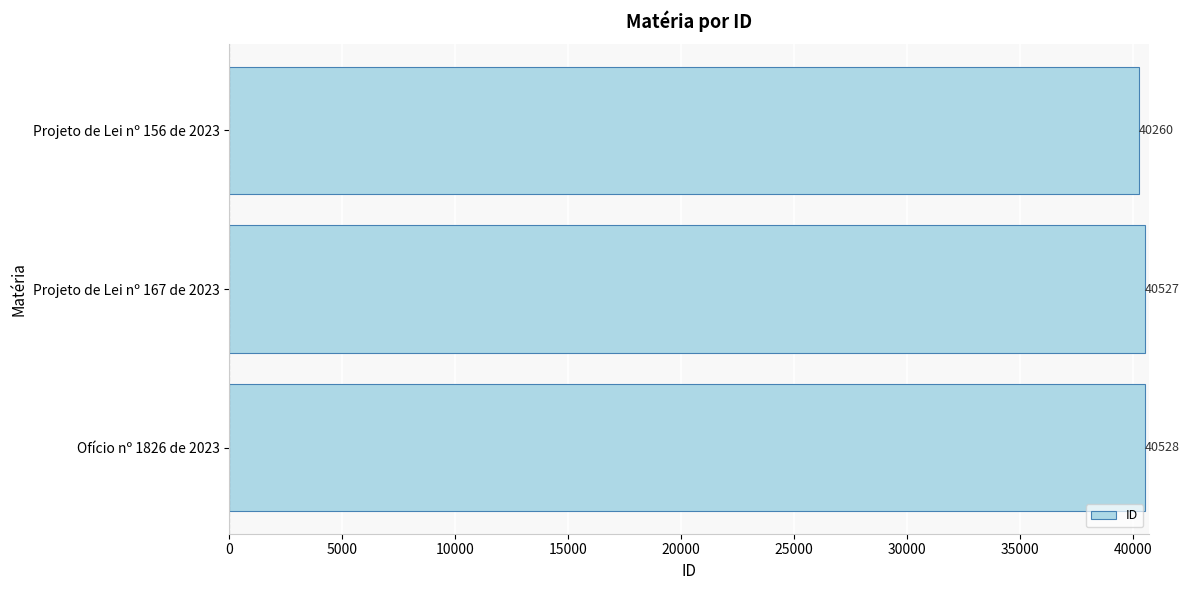

Count the number of categories in the chart.

3